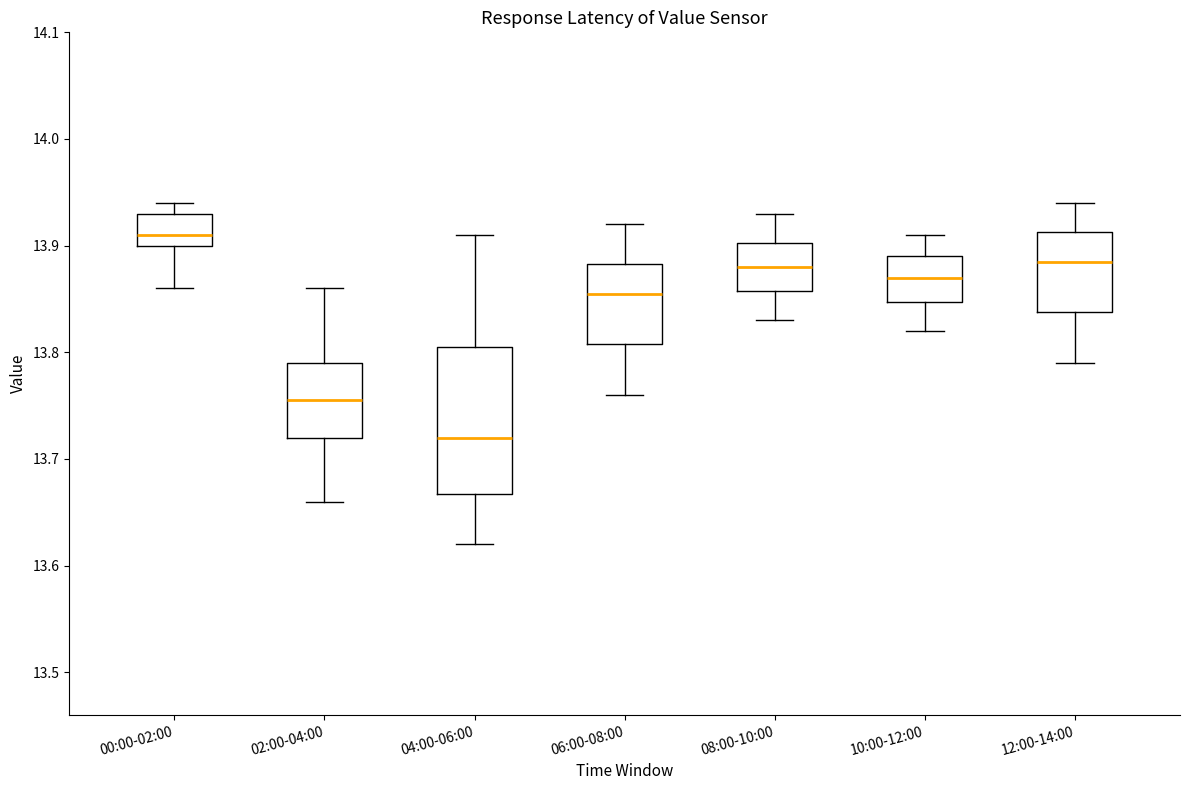

Which box is the tallest, from its lower edge to its upper edge?

04:00-06:00